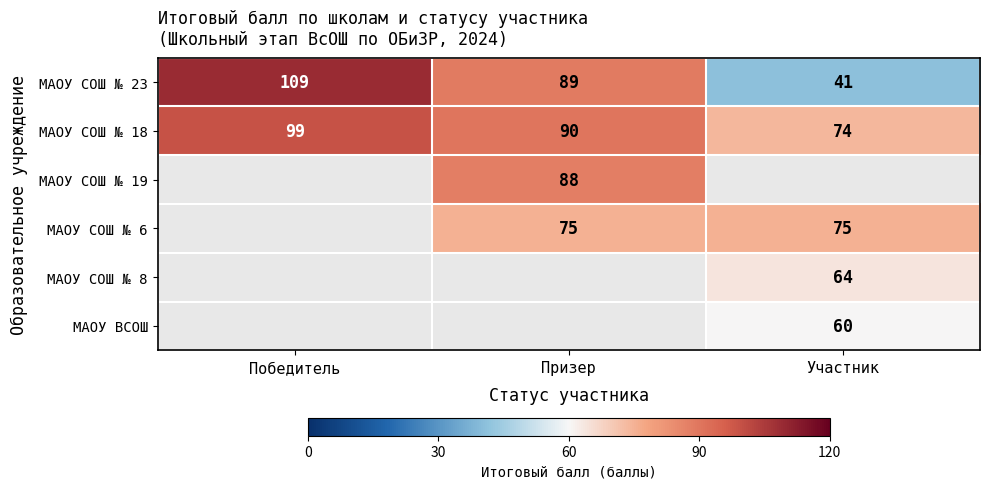

Is it true that МАОУ СОШ № 6 equals 75 at Участник?

True